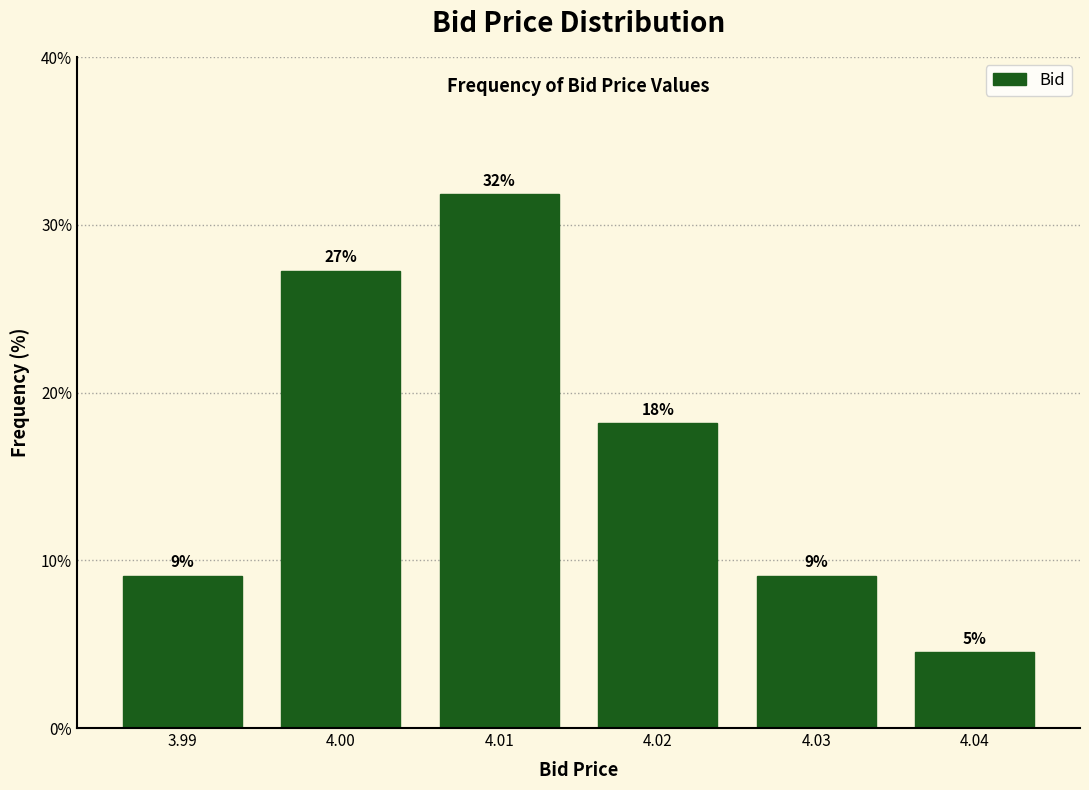

Are the bars horizontal?

No